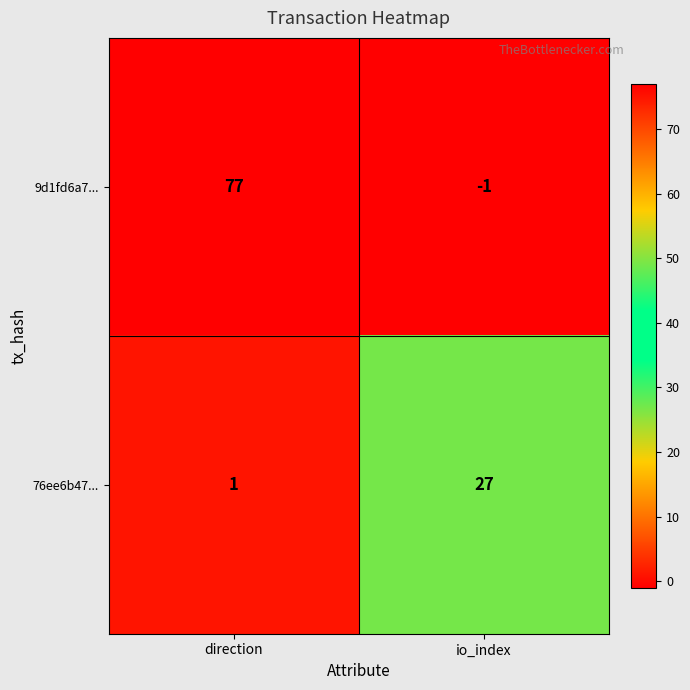

What is the difference between the 9d1fd6a7... values at direction and io_index?

78